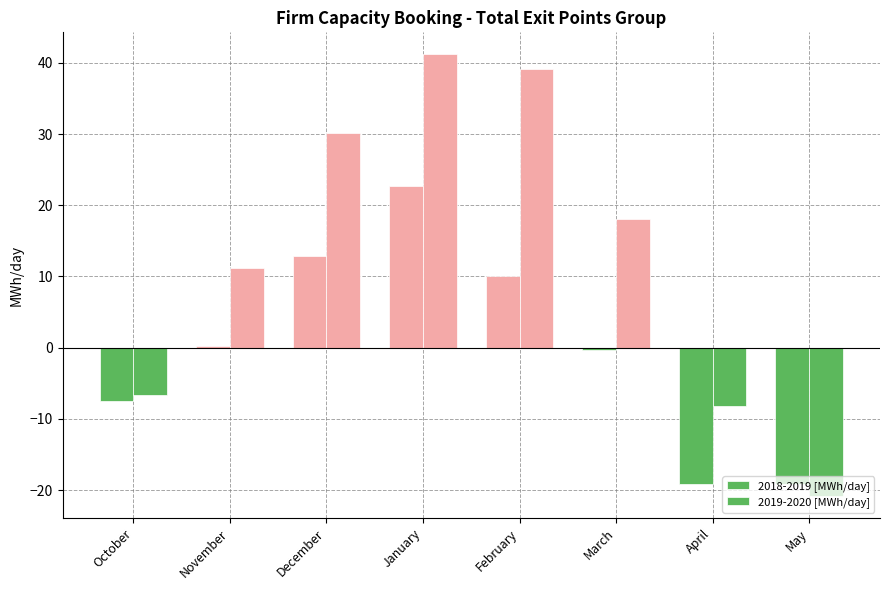

What is the sum of the 2019-2020 [MWh/day] values at April and May?

-29.0